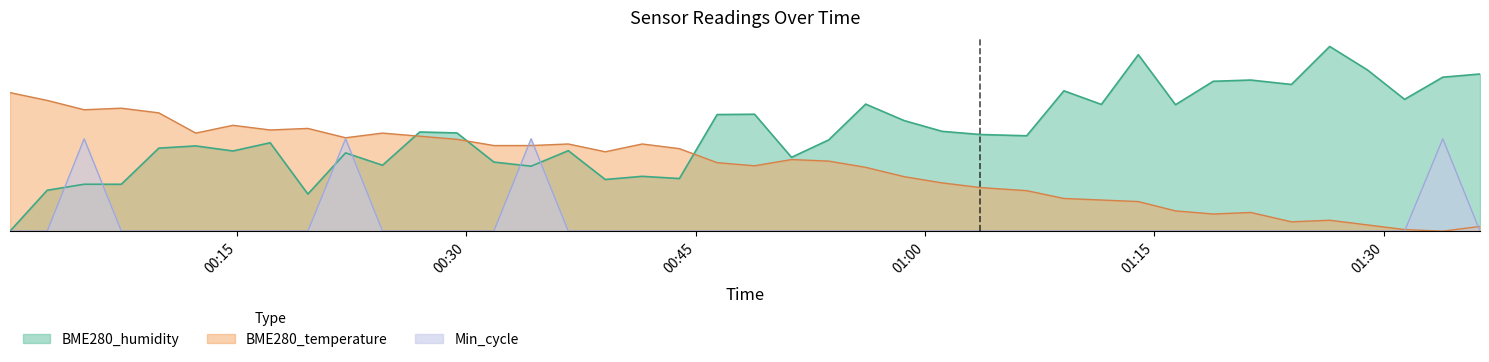

True or false: BME280_humidity has more than 0 interior local peaks.

True